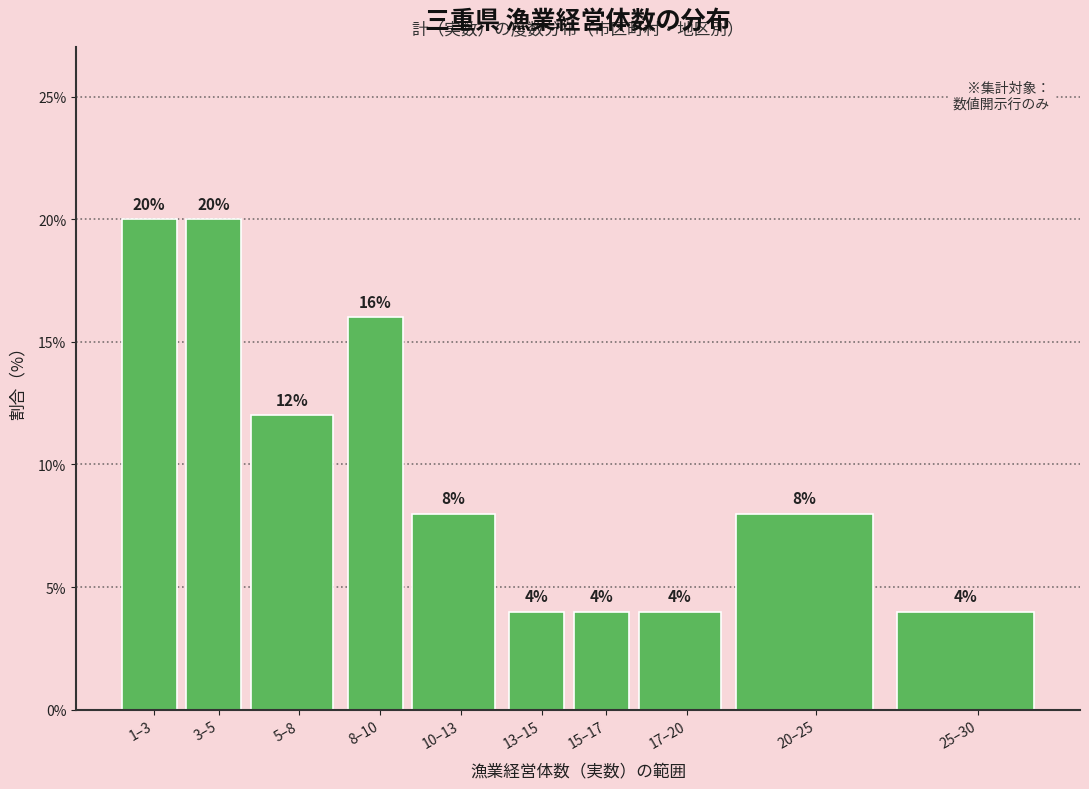

Reading left to right, list all the values displayed in this chart.

20	20	12	16	8	4	4	4	8	4